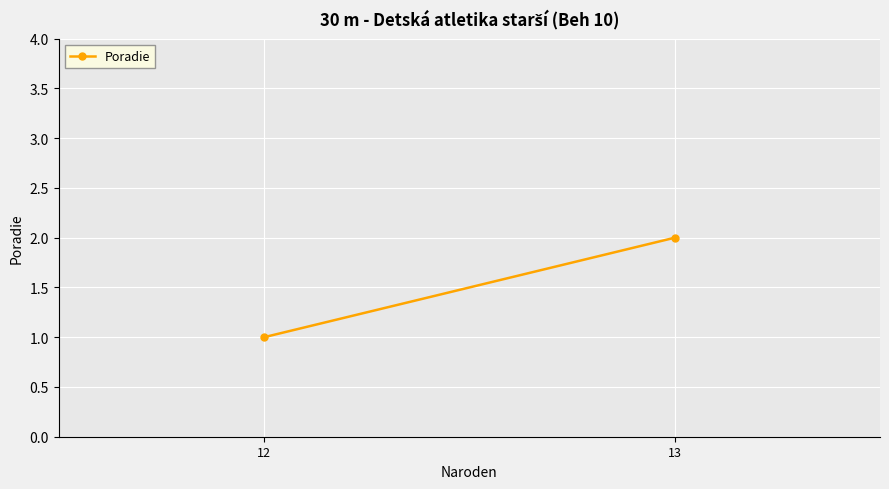

What is the change in value from 12 to 13?

+1